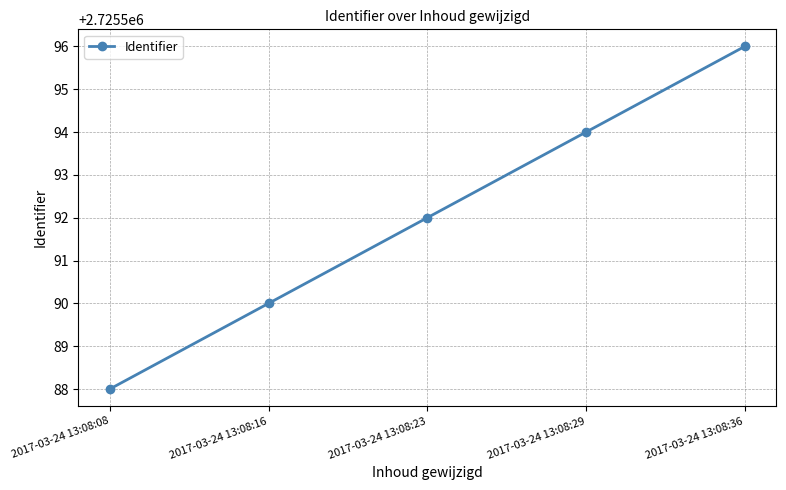

How many data points does each series have?

5